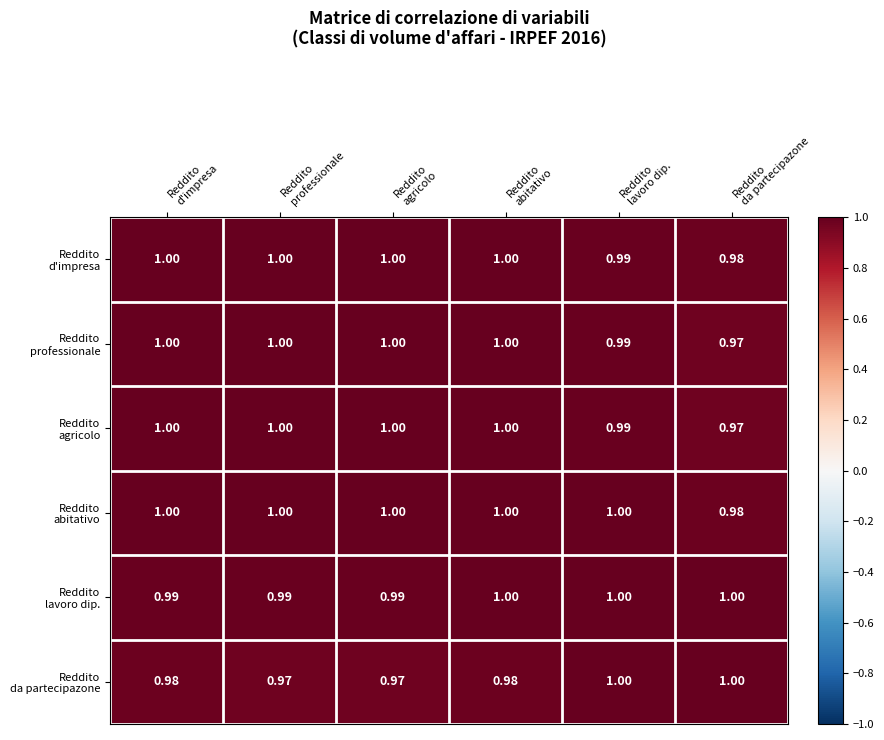

How many distinct data groups are displayed?

6